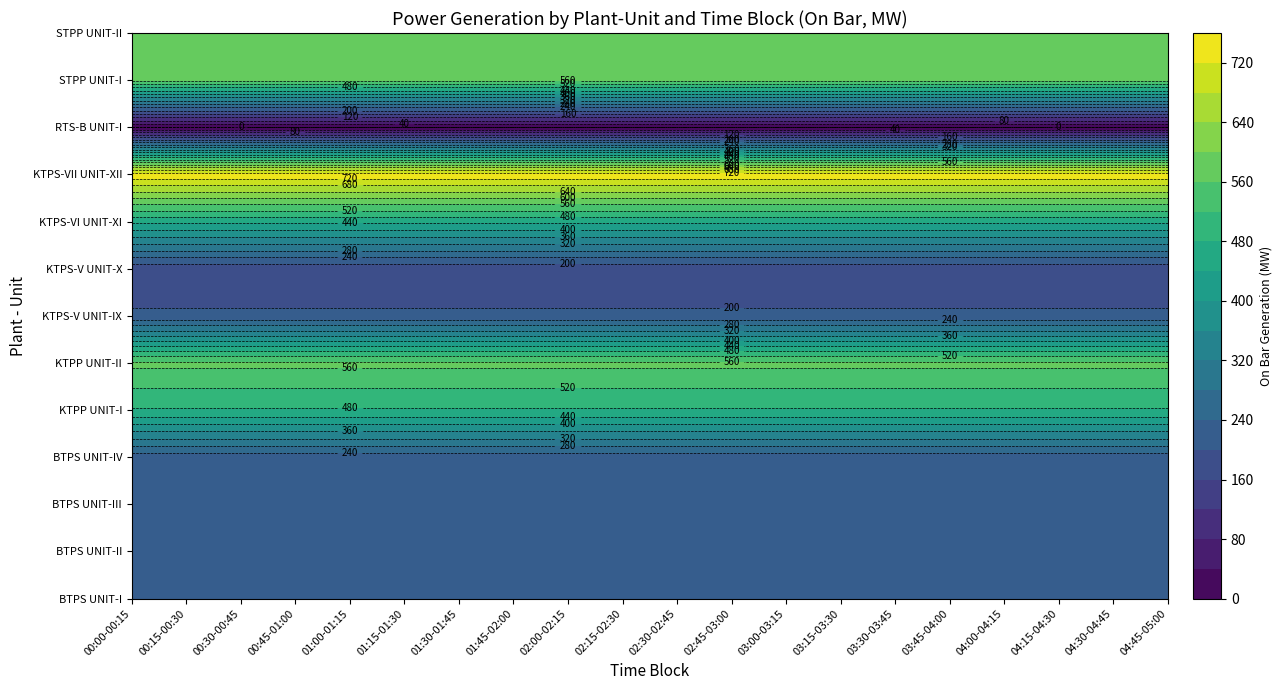

What value does the STPP UNIT-II series have at 01:00-01:15?

565.5